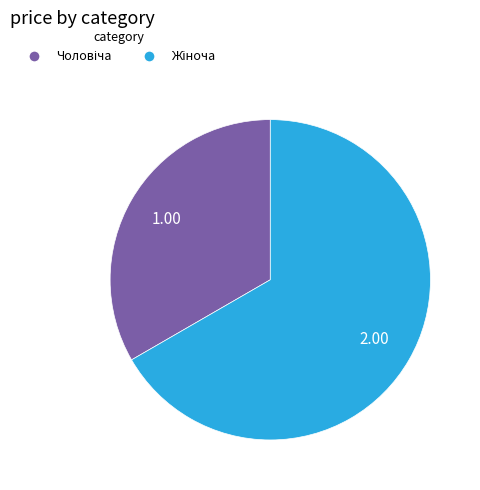

Does any single category account for the majority?

Yes